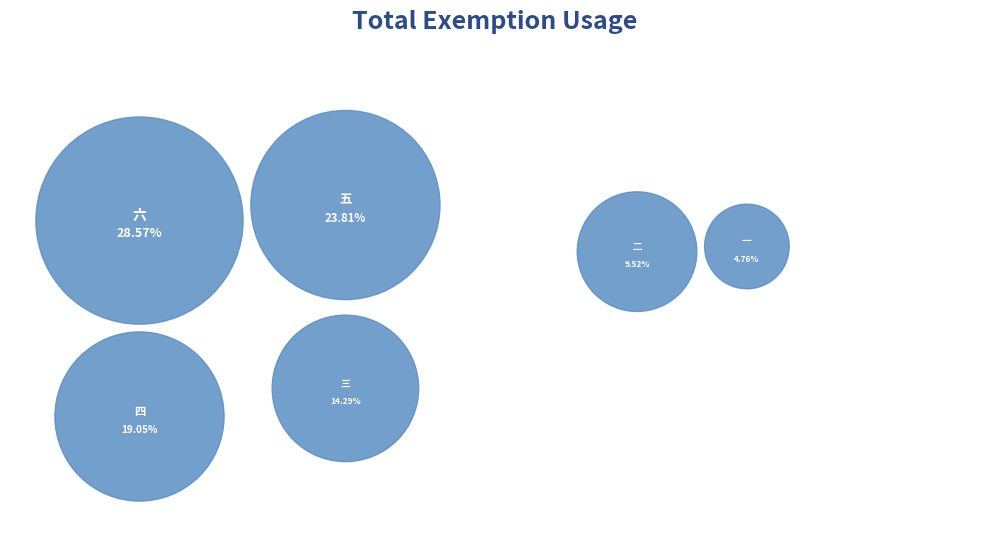

Rank the categories by value from lowest to highest.

一, 二, 三, 四, 五, 六